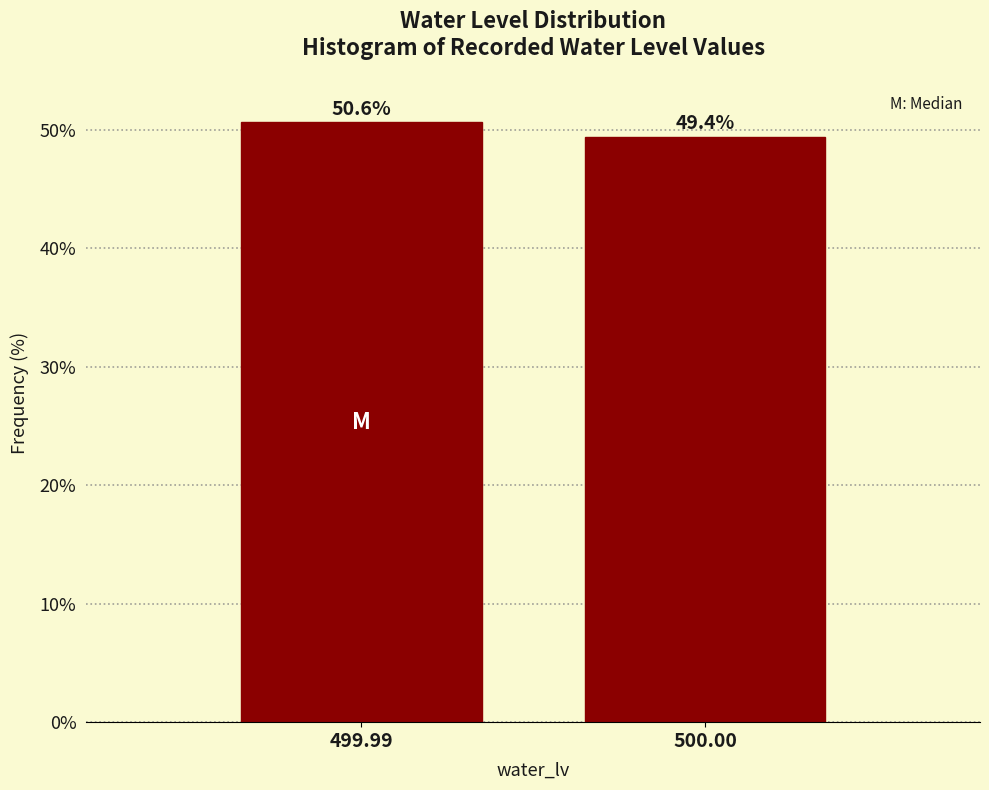

Reading left to right, extract all data points from this chart.

499.99=50.6	500.00=49.4